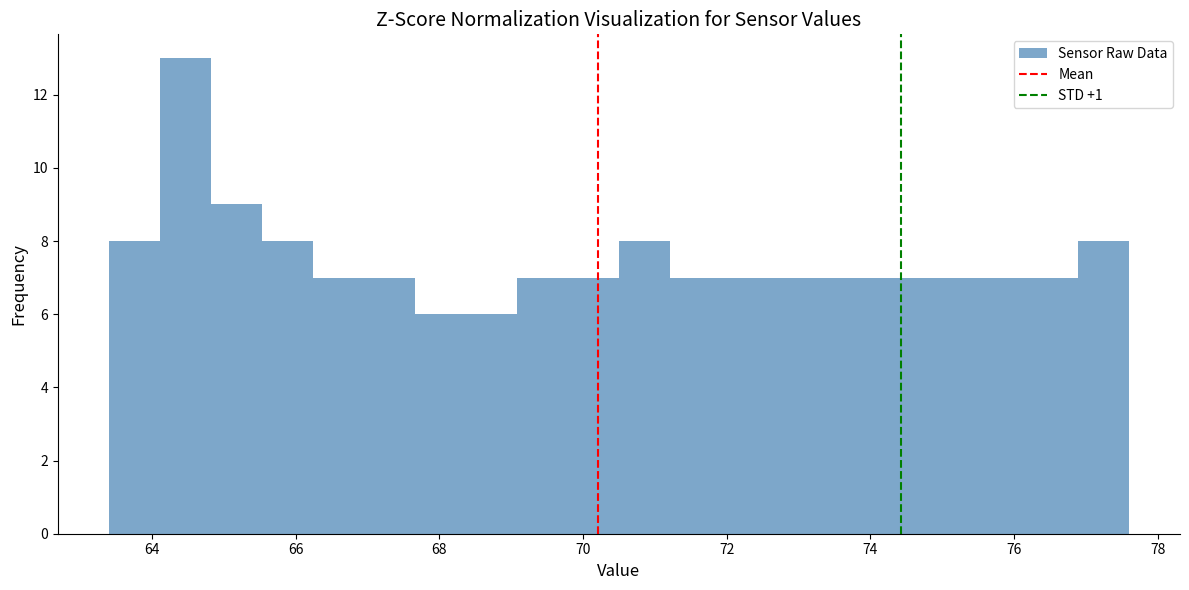

Read against the x-axis, roughly where is the centre of the tallest bar?

64.4